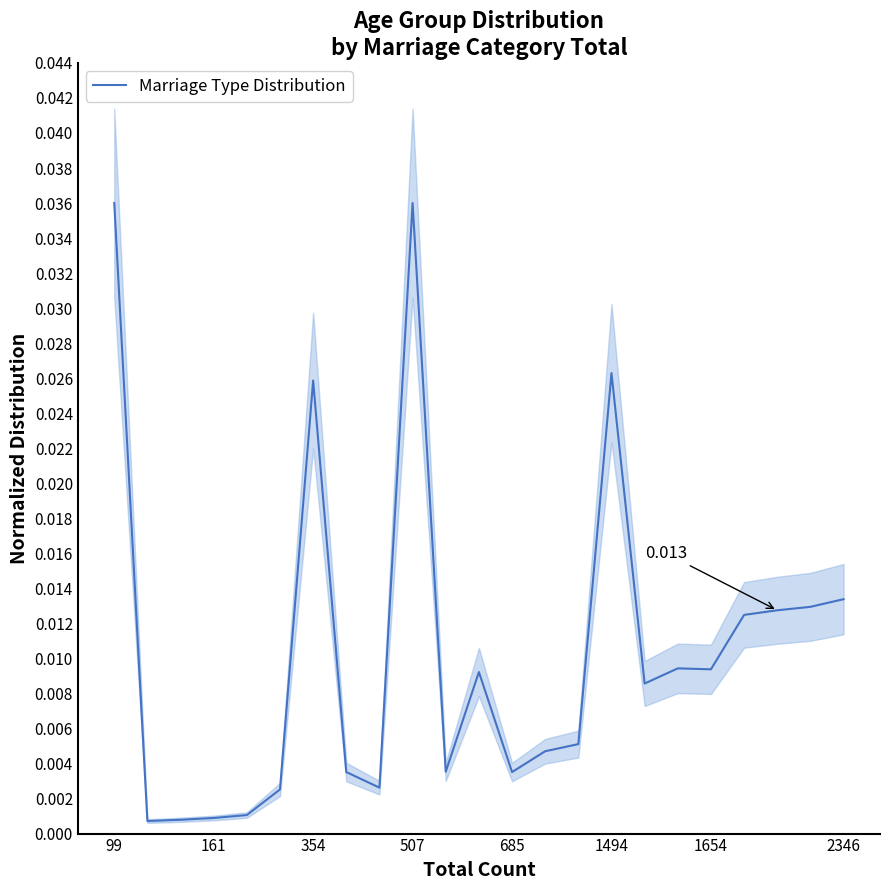

How many categories are shown in the chart?

23